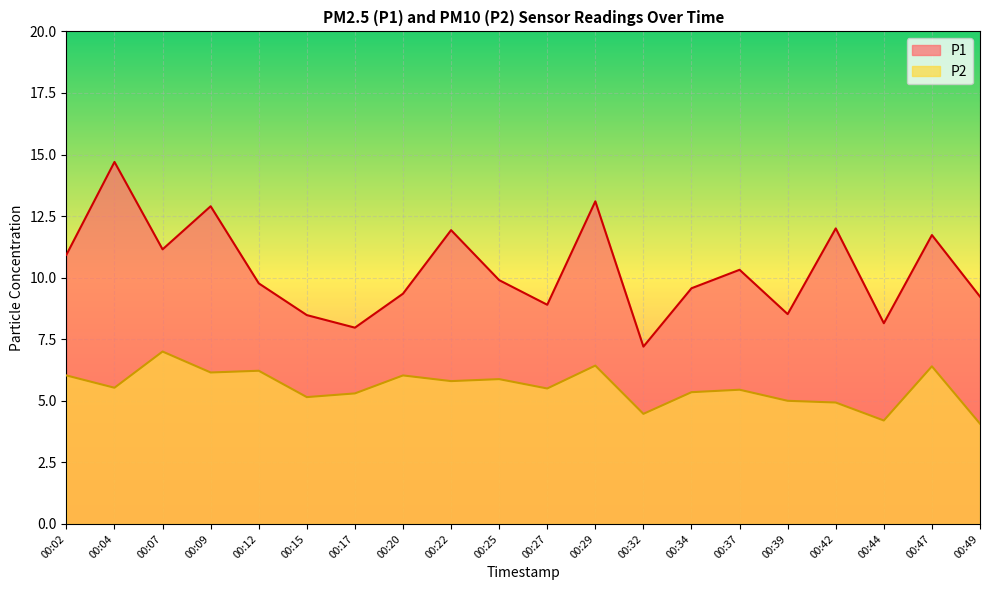

Which series has the widest spread of values?

P1